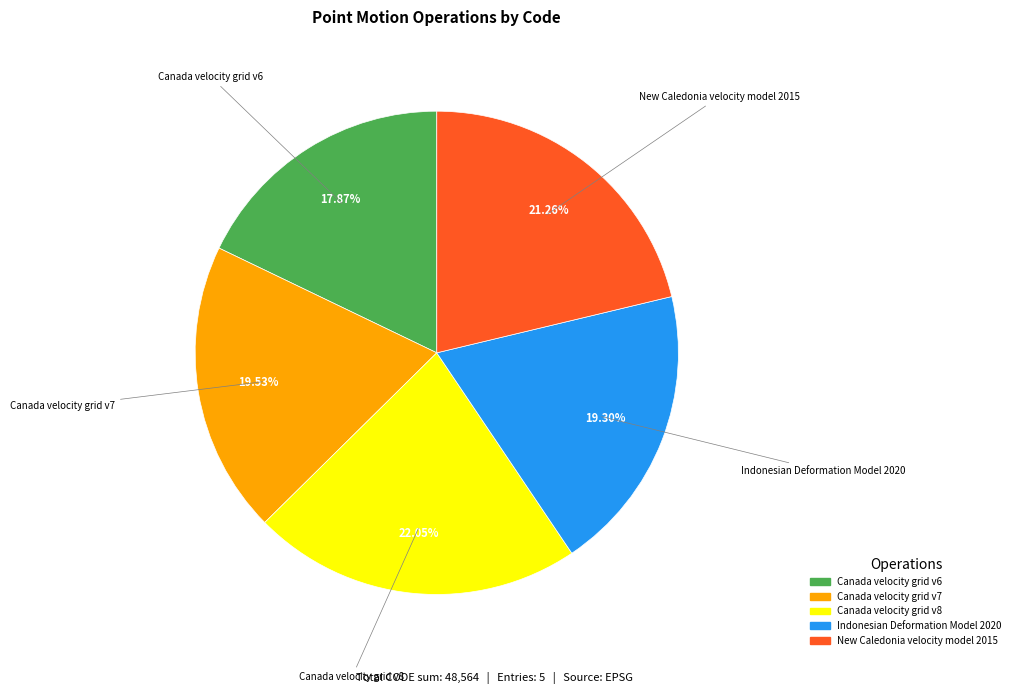

How many slices are in this pie chart?

5